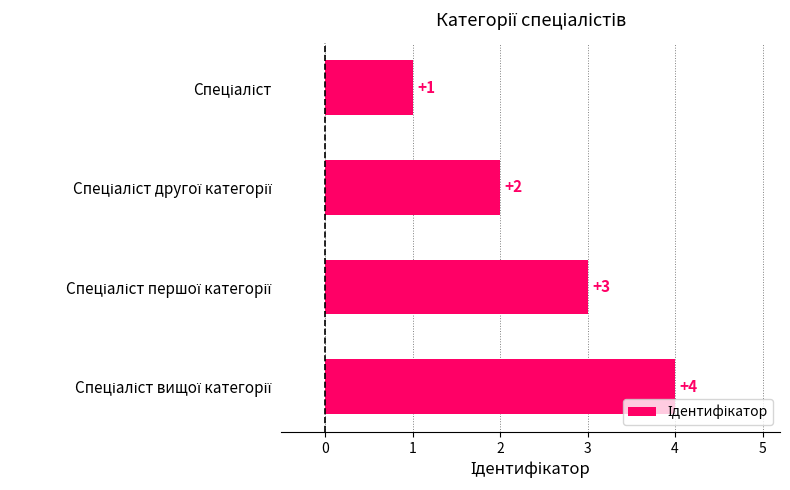

What is the value of the 2nd bar from the top?

2